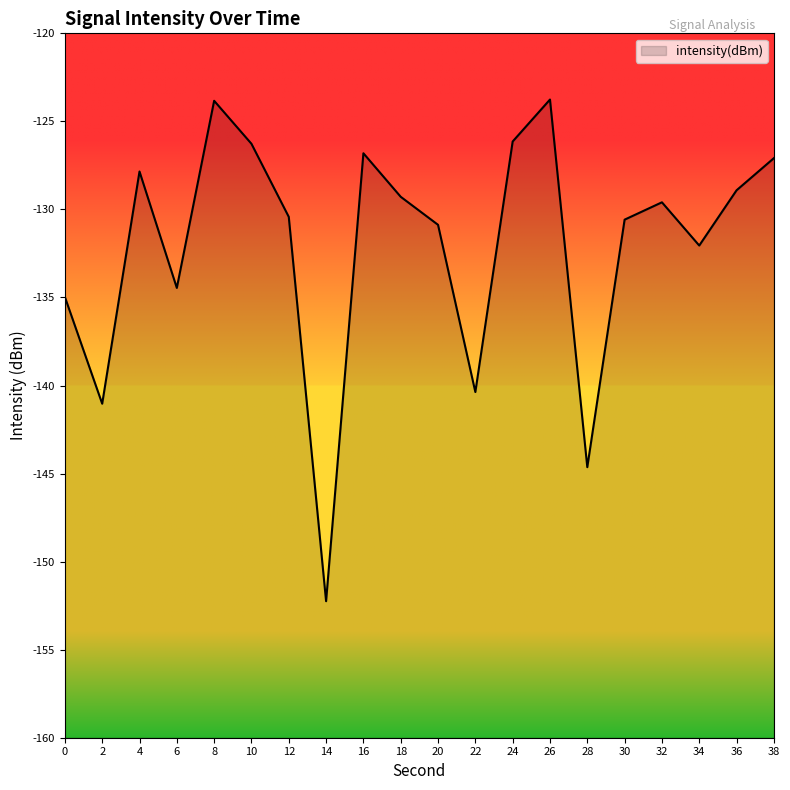

Which label corresponds to the smallest value in the chart?

14